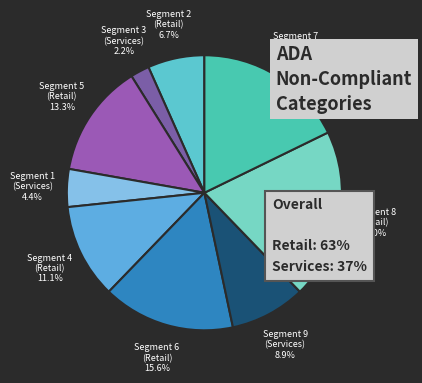

Is there any slice that represents more than half of the pie?

No